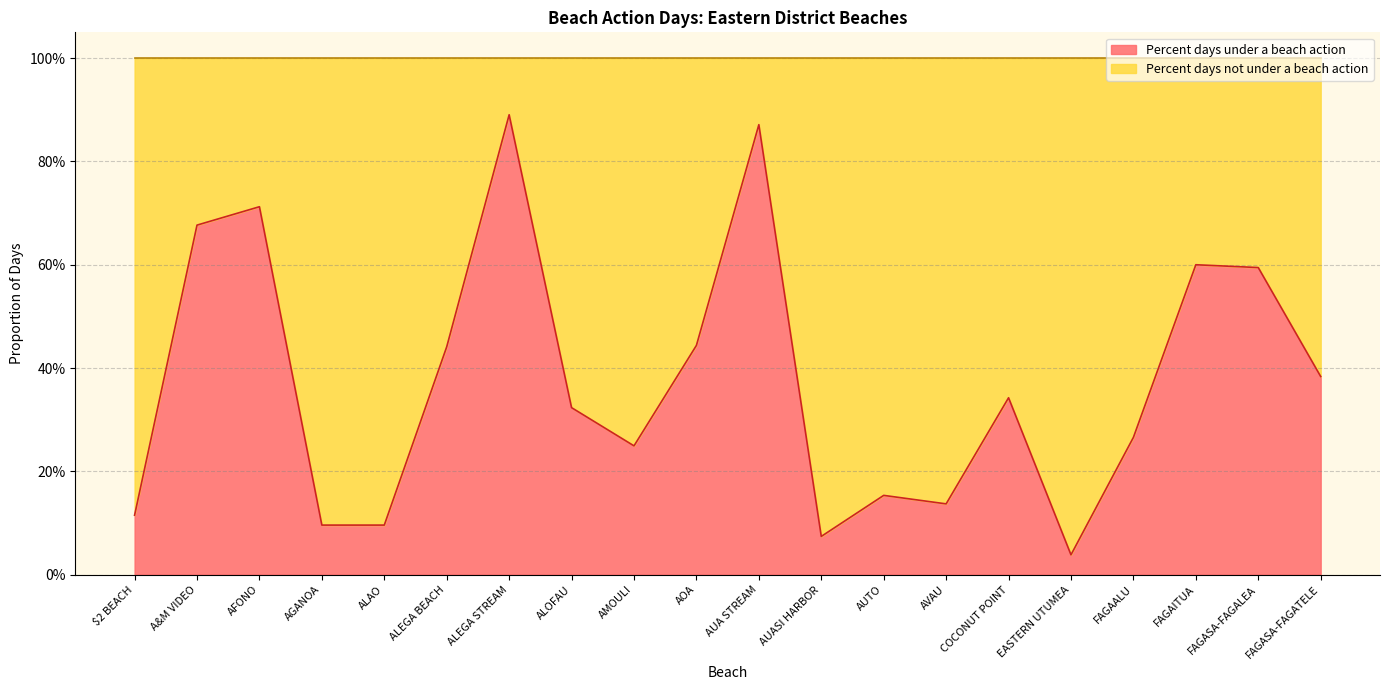

Where is the first local minimum?

AMOULI